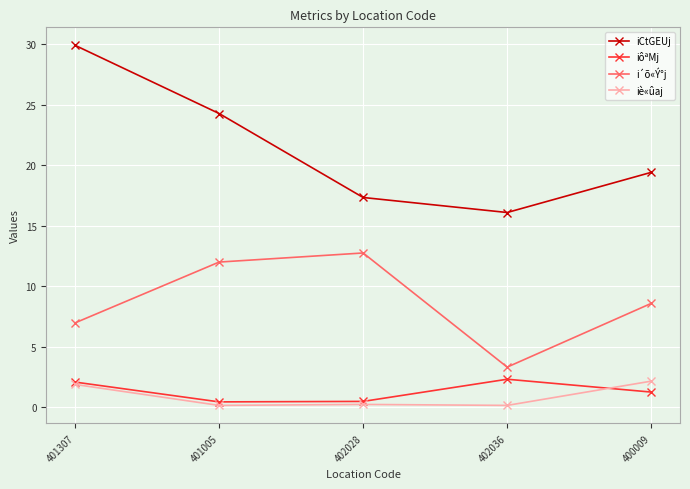

What is the difference between the highest and lowest values at 401307?

28.0